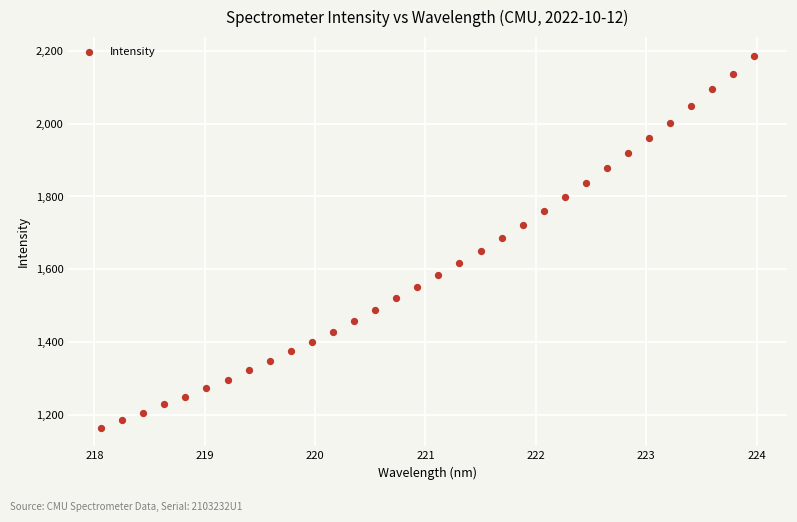

What is the range of Y values (max minus min)?

1021.5